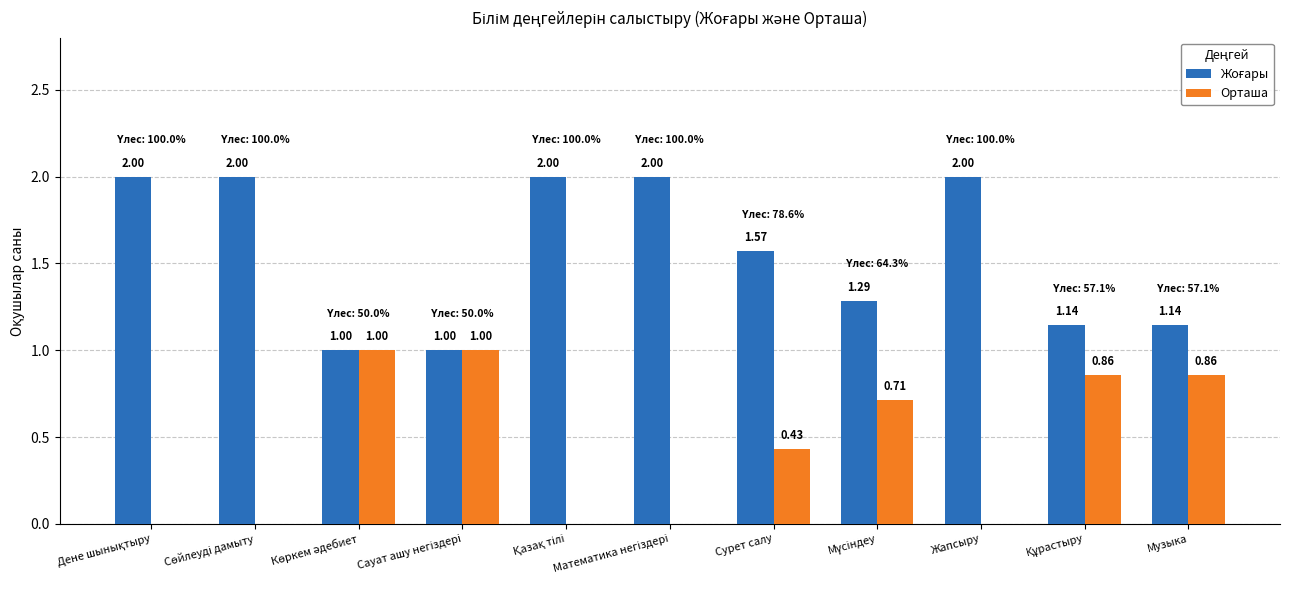

What is the difference between the second highest and minimum values in the Орташа series?

1.0